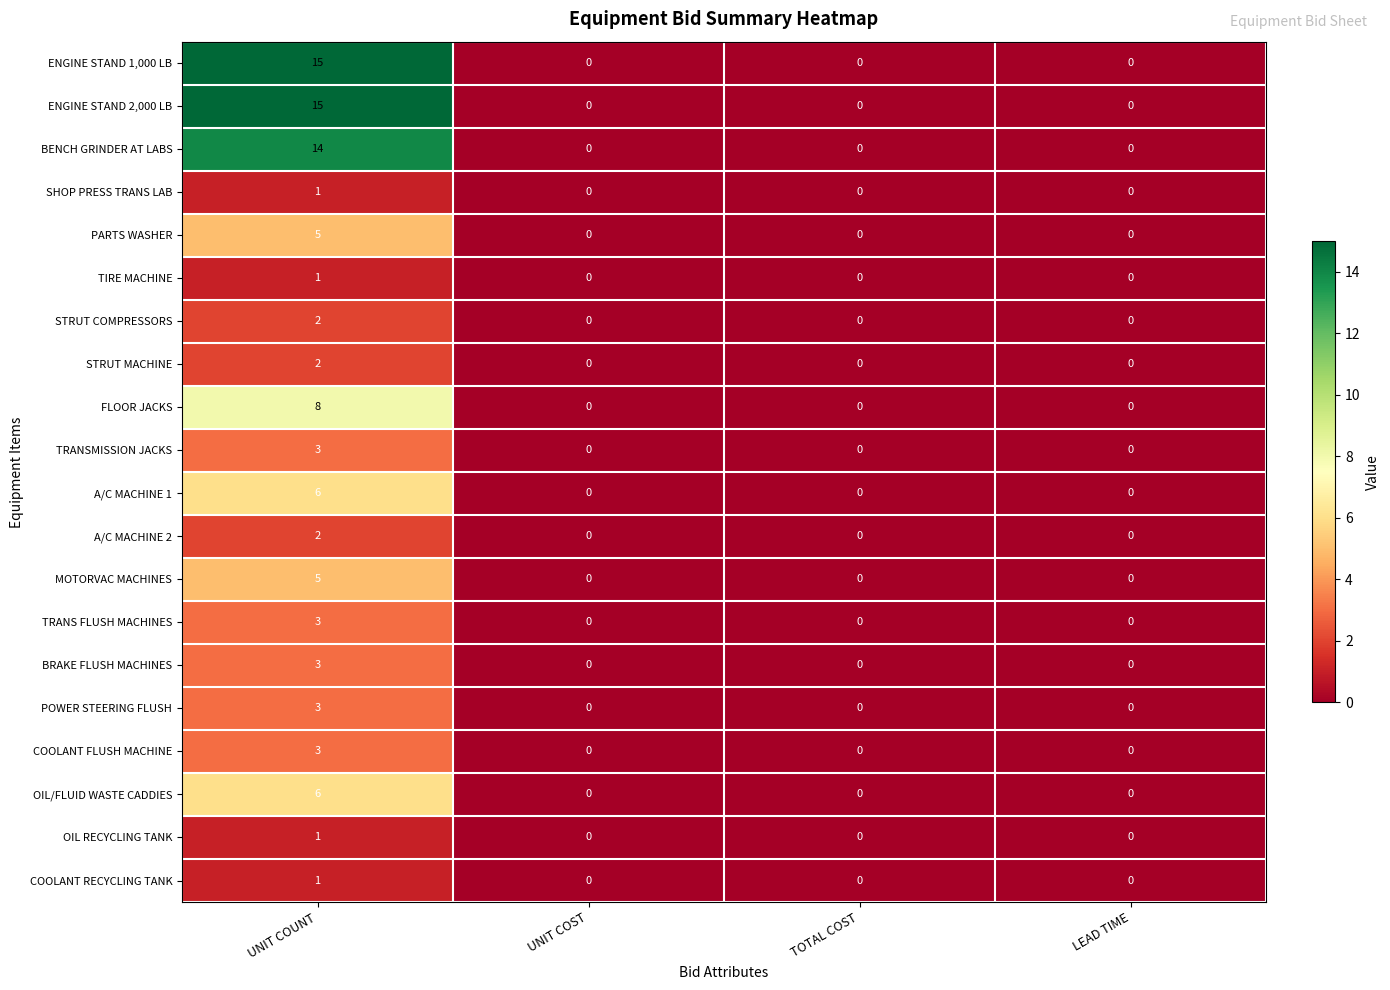

Which category has the highest value across all series?

UNIT COUNT